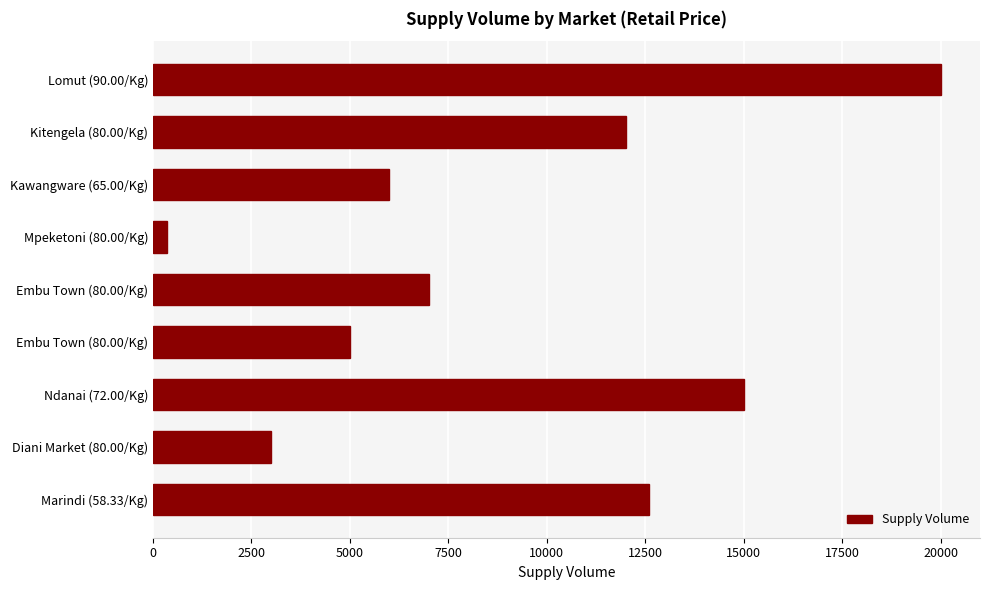

How many distinct data groups are displayed?

1